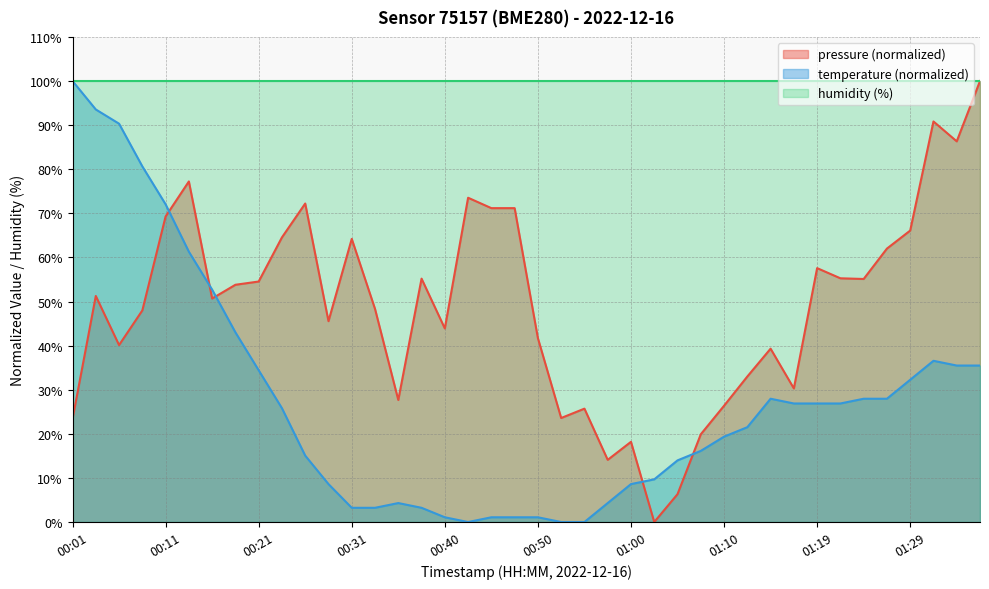

The value of pressure at 01:00 is 18.2. True or false?

True